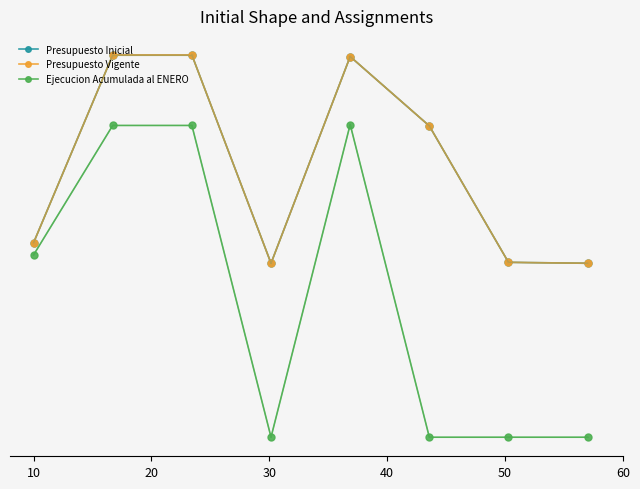

Is this an area chart (filled region under the line)?

No